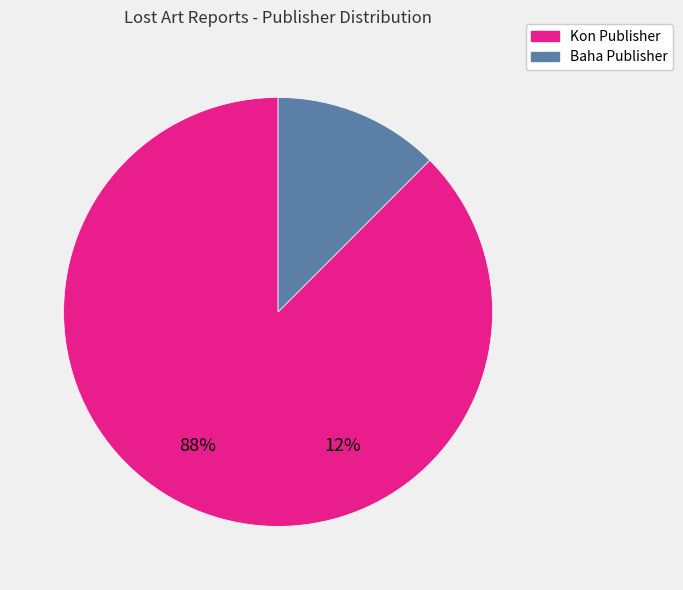

Is there any slice that represents more than half of the pie?

Yes